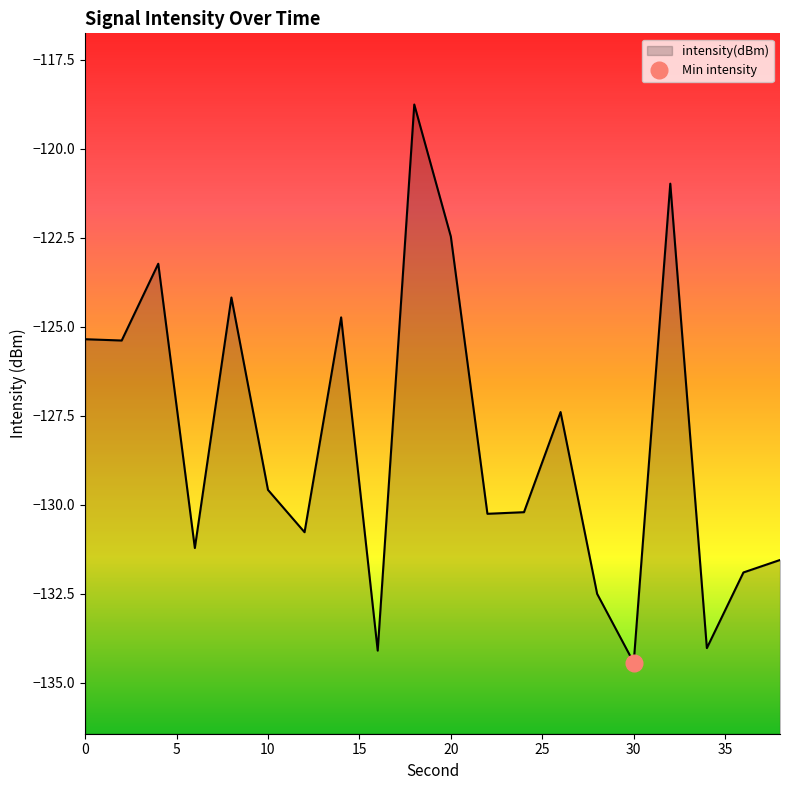

What is the minimum value shown in the chart?

-134.4